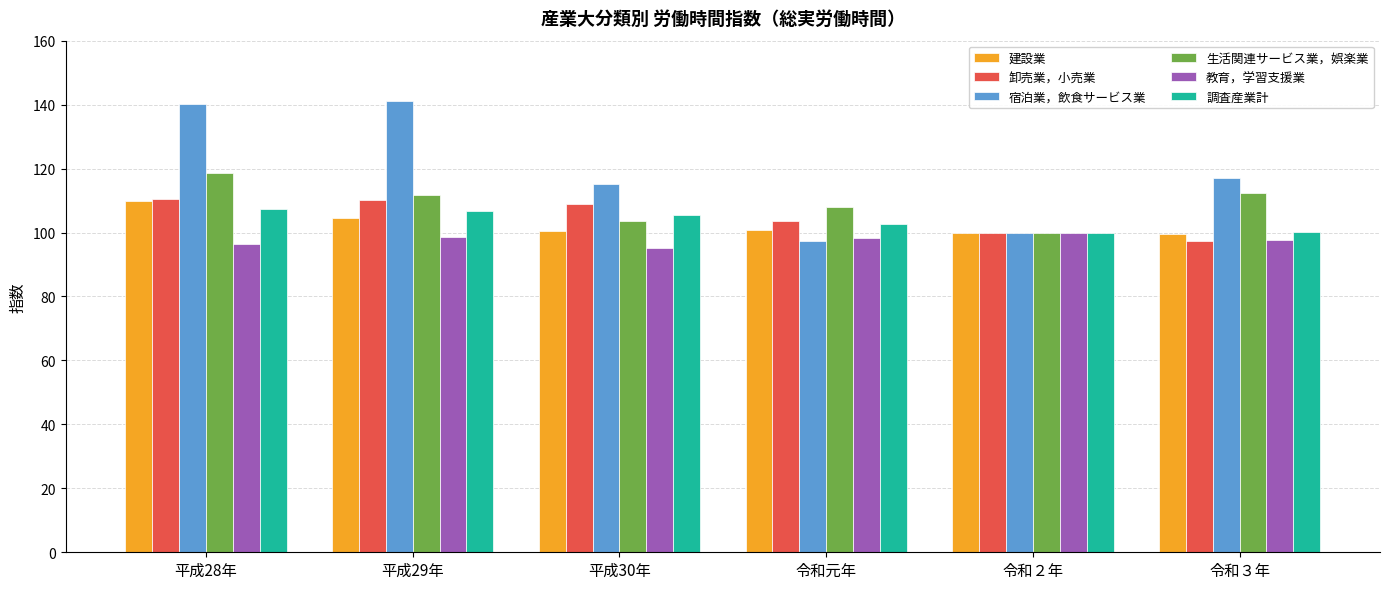

What is the difference between the 宿泊業，飲食サービス業 values at 平成28年 and 平成29年?

0.9